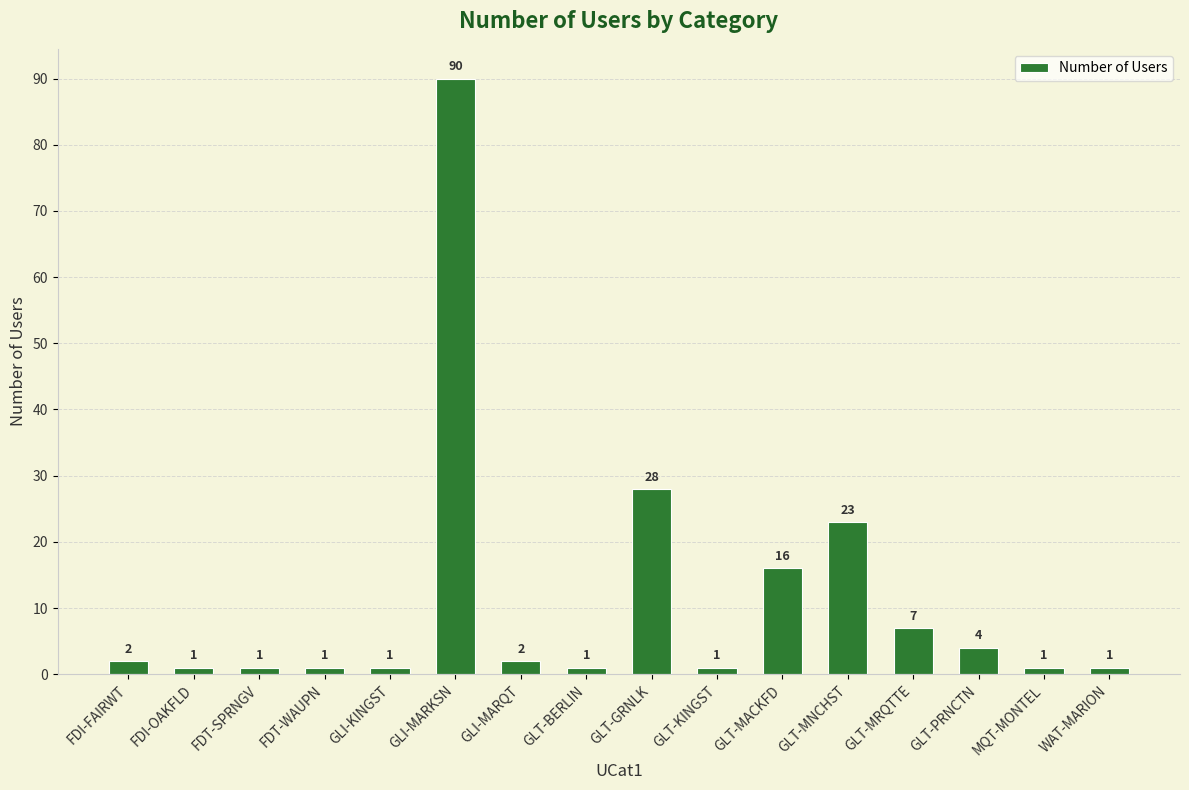

Where is the data nearest to the value 45?

GLT-GRNLK